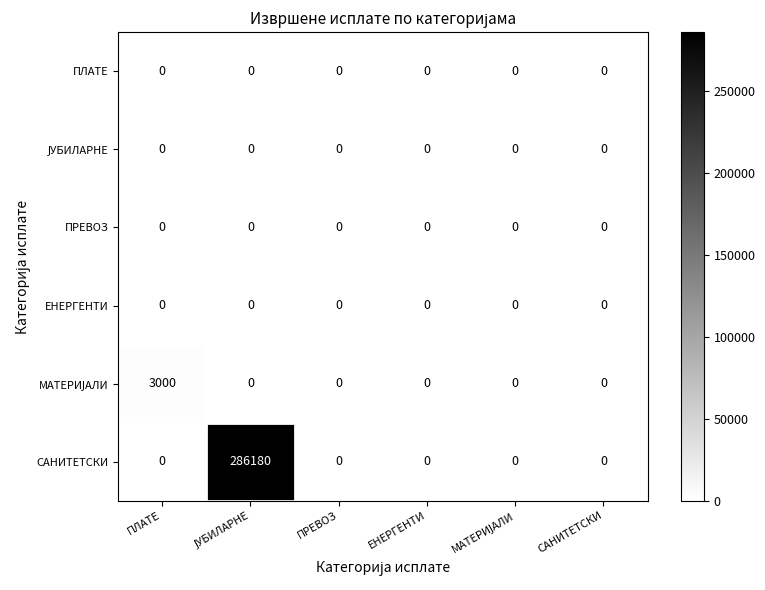

The value of САНИТЕТСКИ at САНИТЕТСКИ is 0. True or false?

True